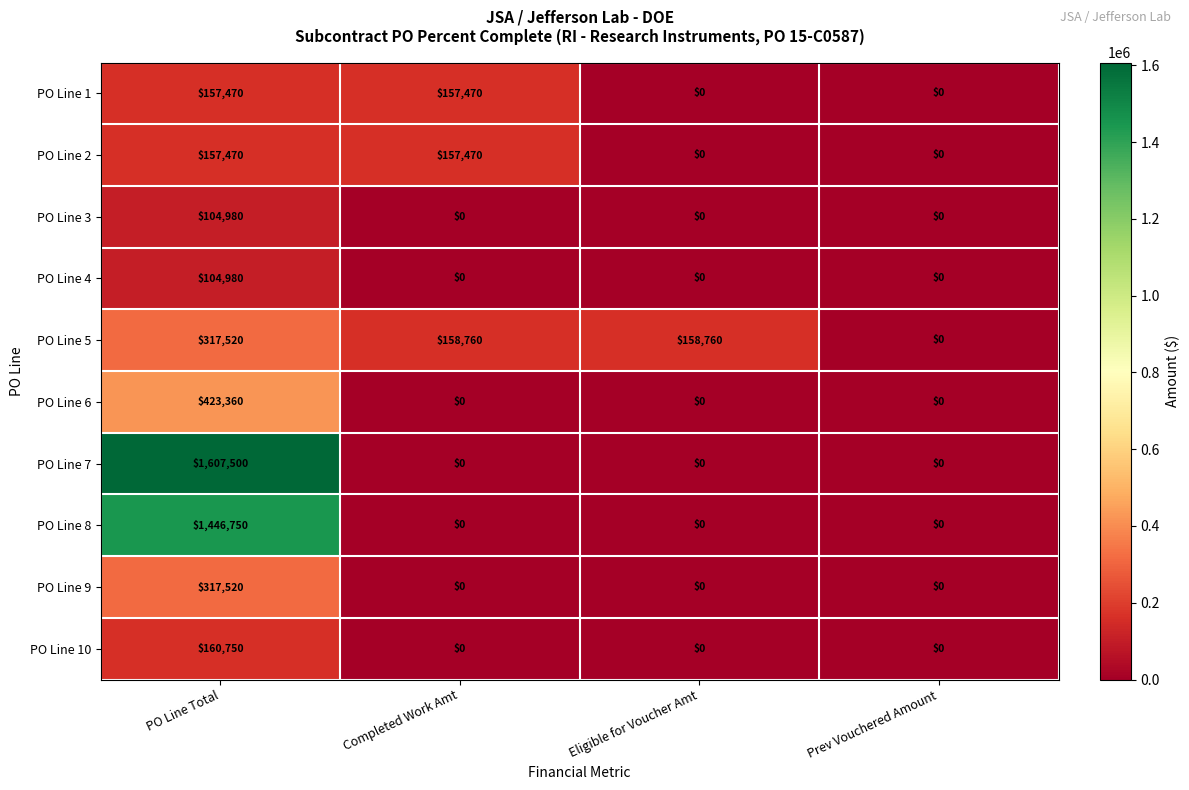

How many PO Line 8 values are between 0 and 1446750?

4